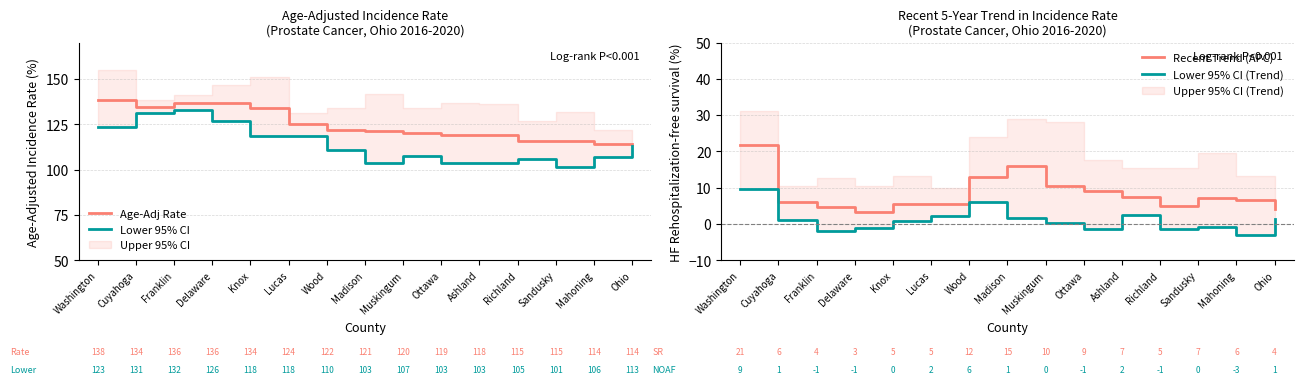

What is the difference between the maximum and minimum values in the Age-Adj Rate series?

24.2